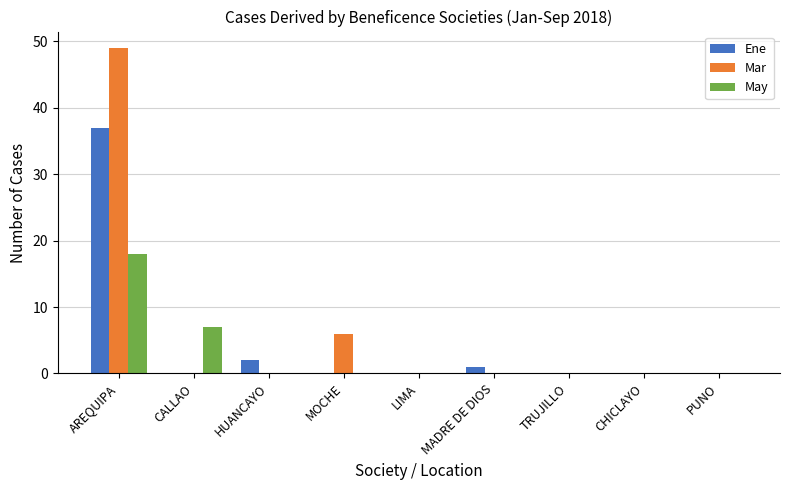

What is the greatest value displayed?

49